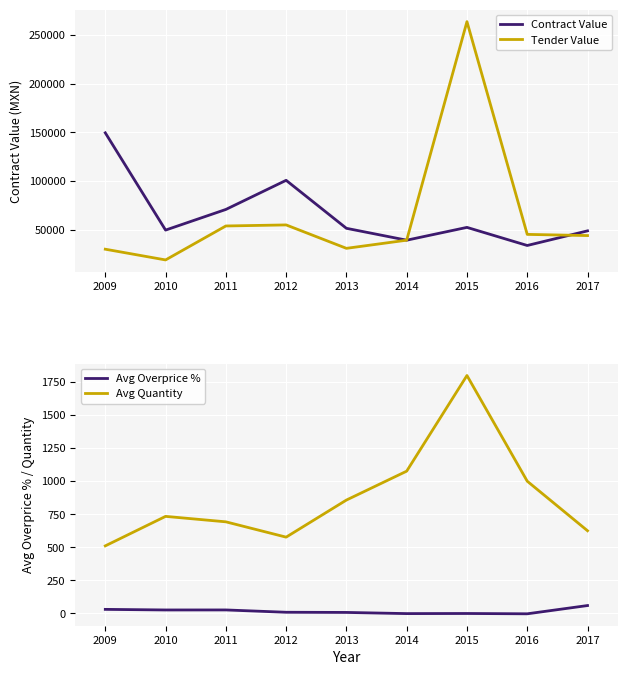

What is the greatest value displayed?

263513.3